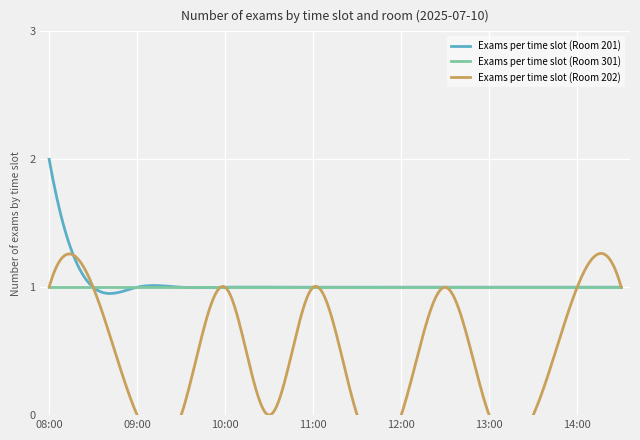

List the labels in order of Exams per time slot (Room 301) value, largest first.

08:00, 08:30, 09:00, 09:30, 10:00, 10:30, 11:00, 11:30, 12:00, 12:30, 13:00, 13:30, 14:00, 14:30